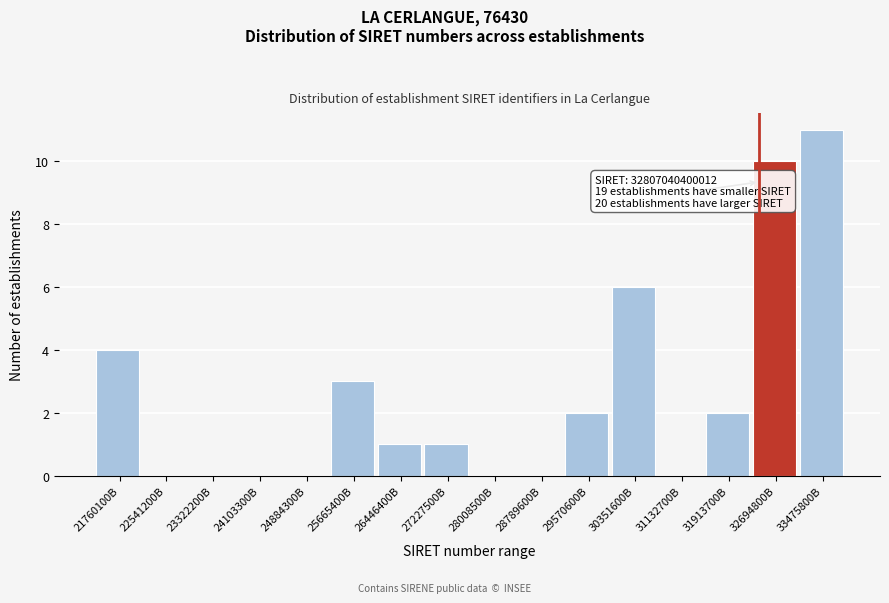

Reading left to right, extract all data points from this chart.

21760100B=4	22541200B=0	23322200B=0	24103300B=0	24884300B=0	25665400B=3	26446400B=1	27227500B=1	28008500B=0	28789600B=0	29570600B=2	30351600B=6	31132700B=0	31913700B=2	32694800B=10	33475800B=11